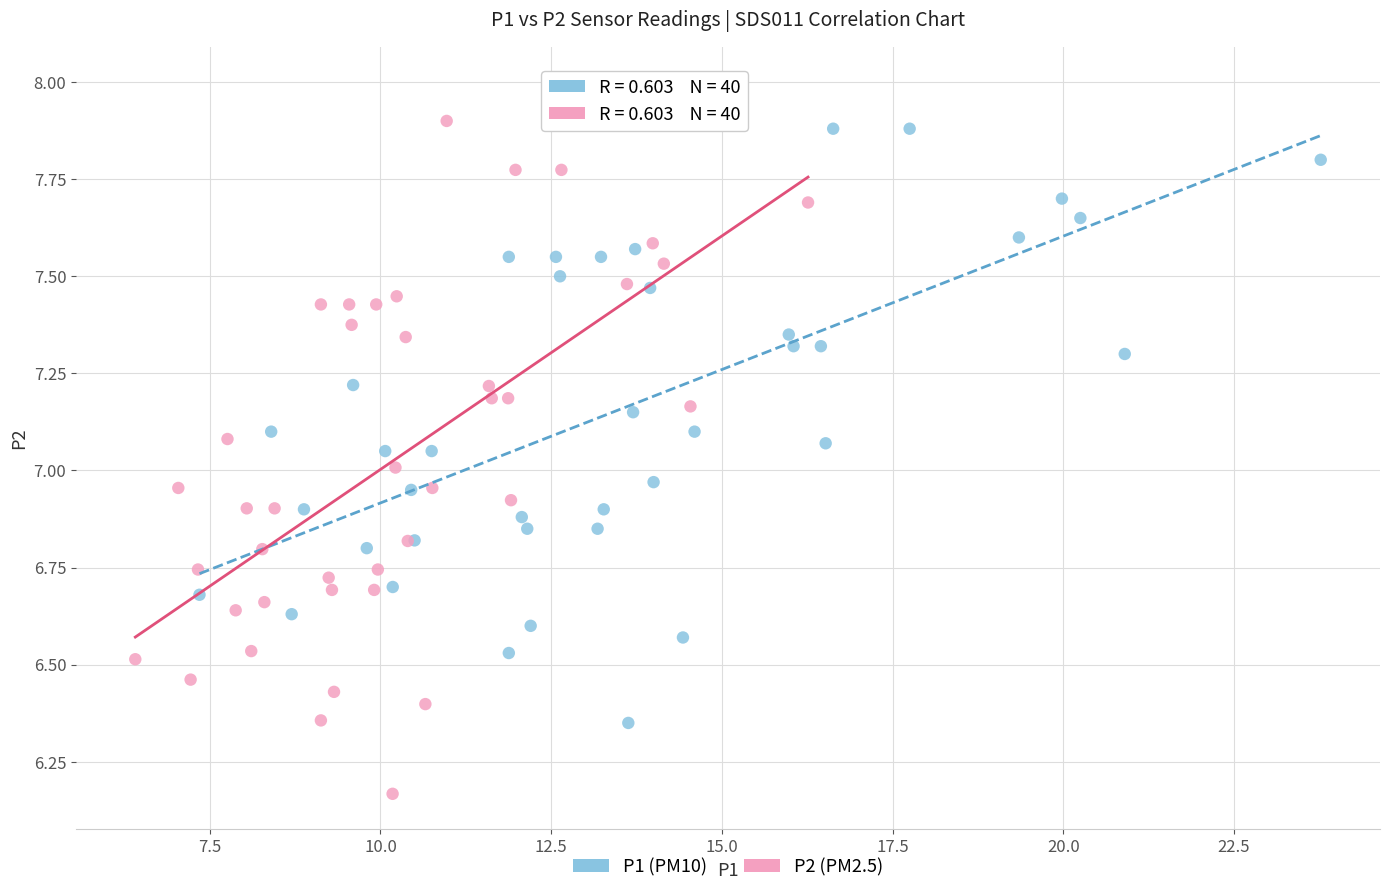

Which series has the widest spread of Y values?

P2 (PM2.5)